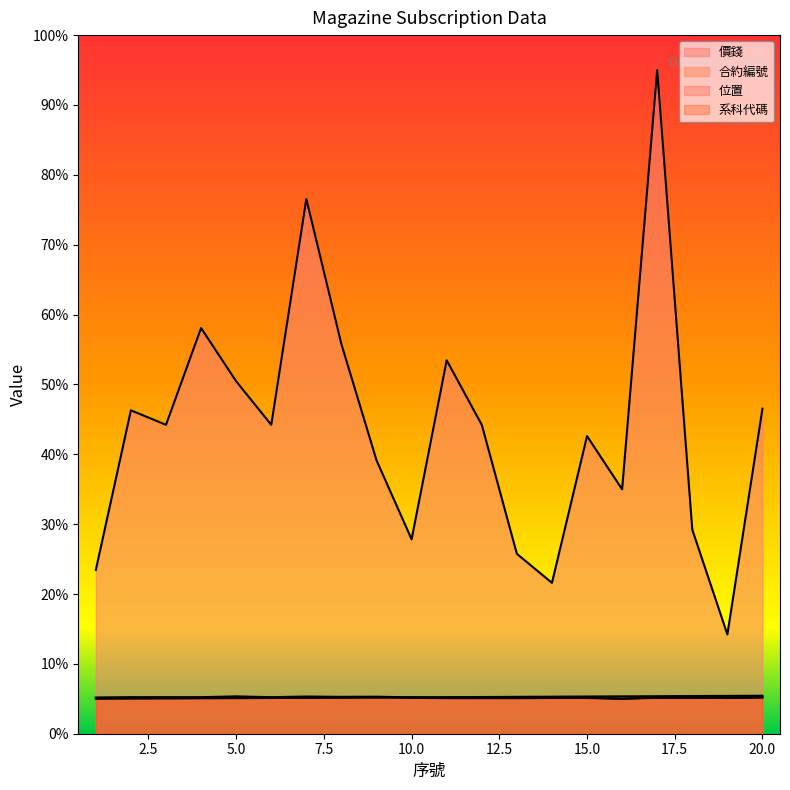

Between 6 and 20, which series saw the biggest shift?

價錢